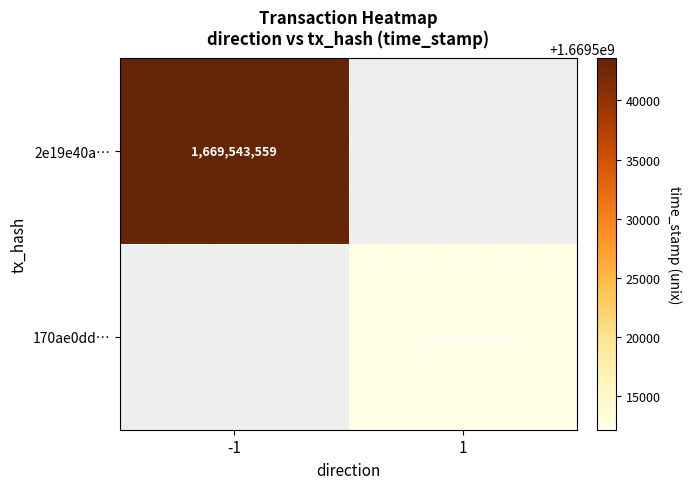

The 170ae0dd… series shows 1669512189 at 1. True or false?

True